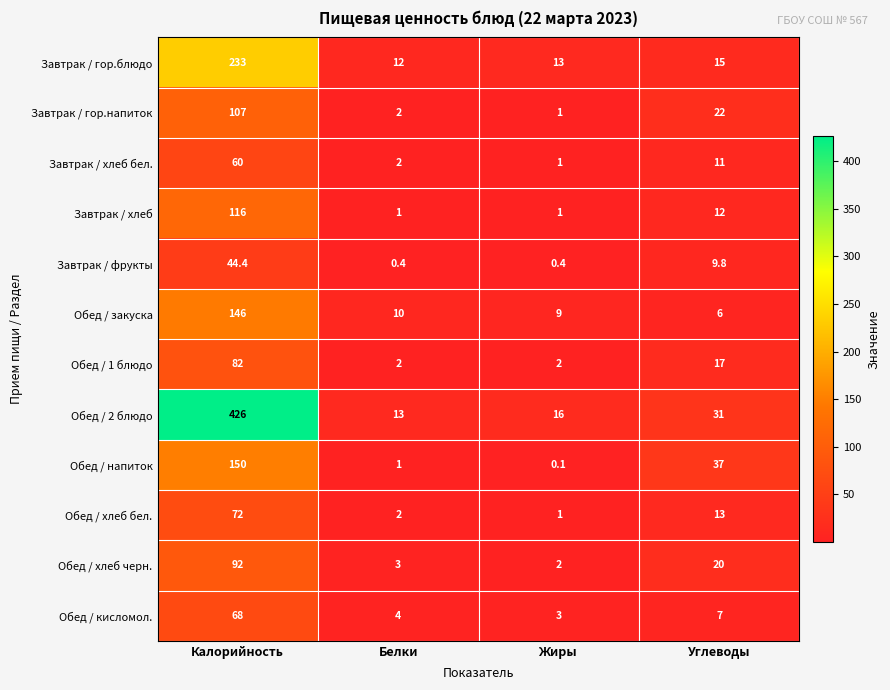

At which category does the chart reach its peak across all series?

Калорийность